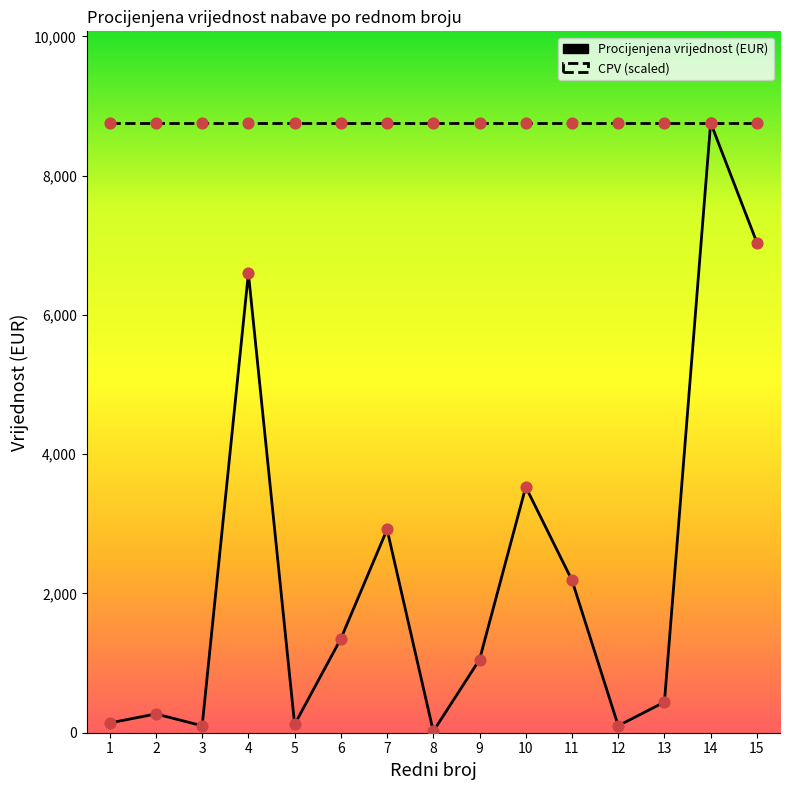

What is the change in value from 11 to 14?

+6570